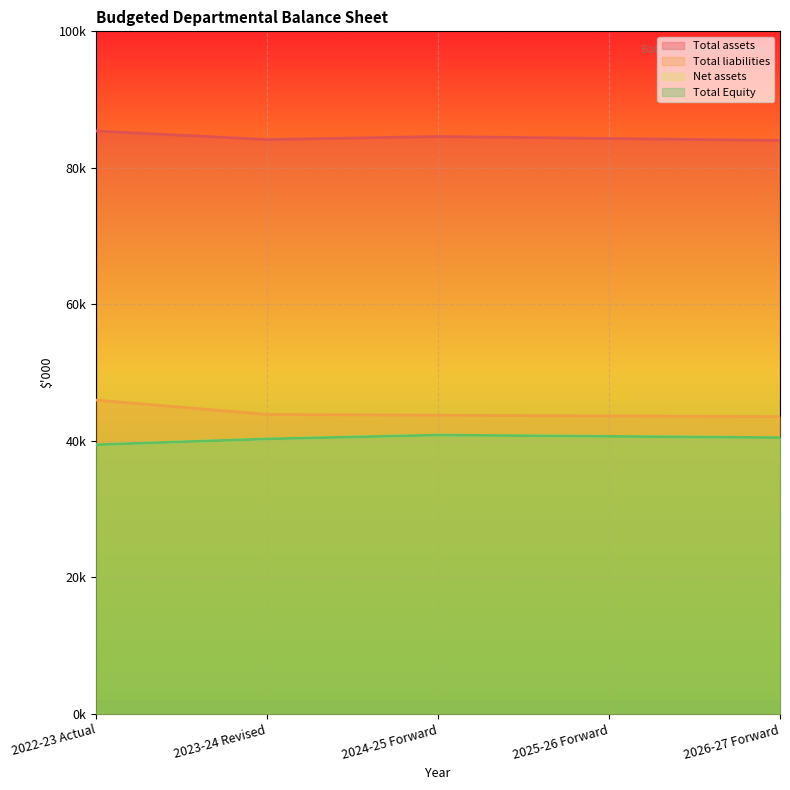

Does the chart display data point markers on the line(s)?

No